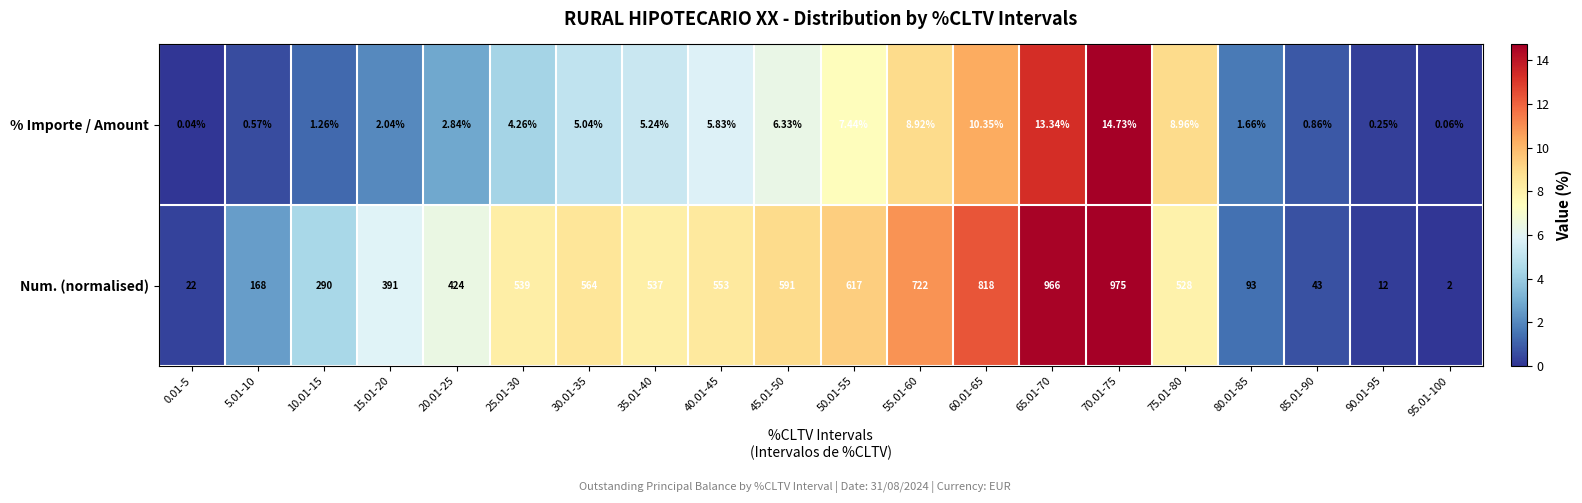

Which series has the largest range (max minus min)?

Num. (normalised)